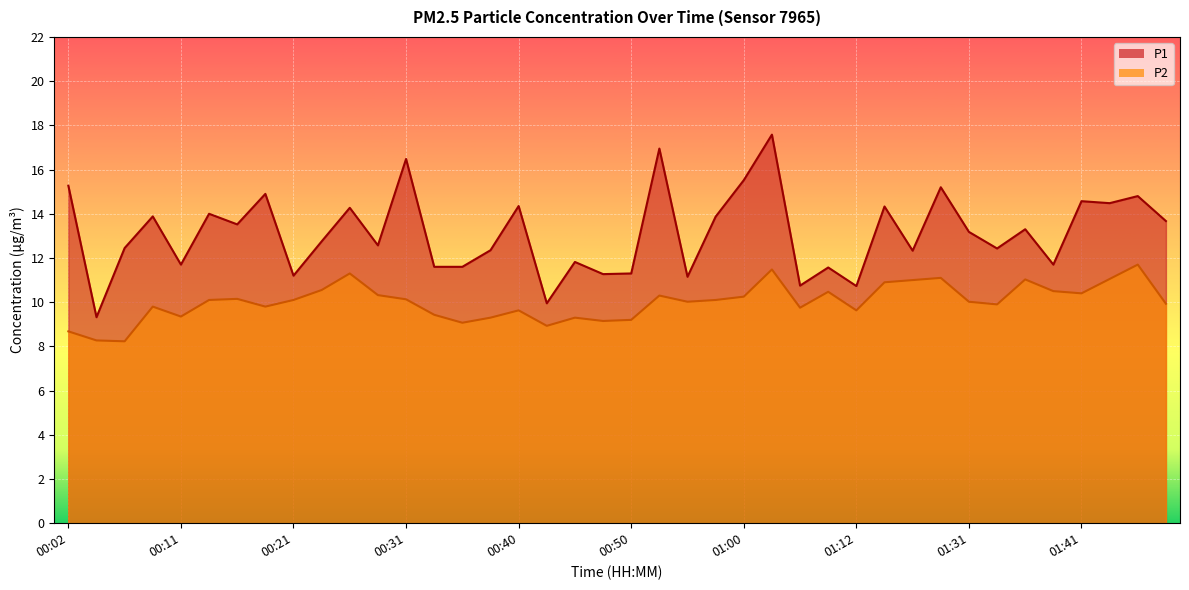

At which category is the sum across all series the highest?

01:02